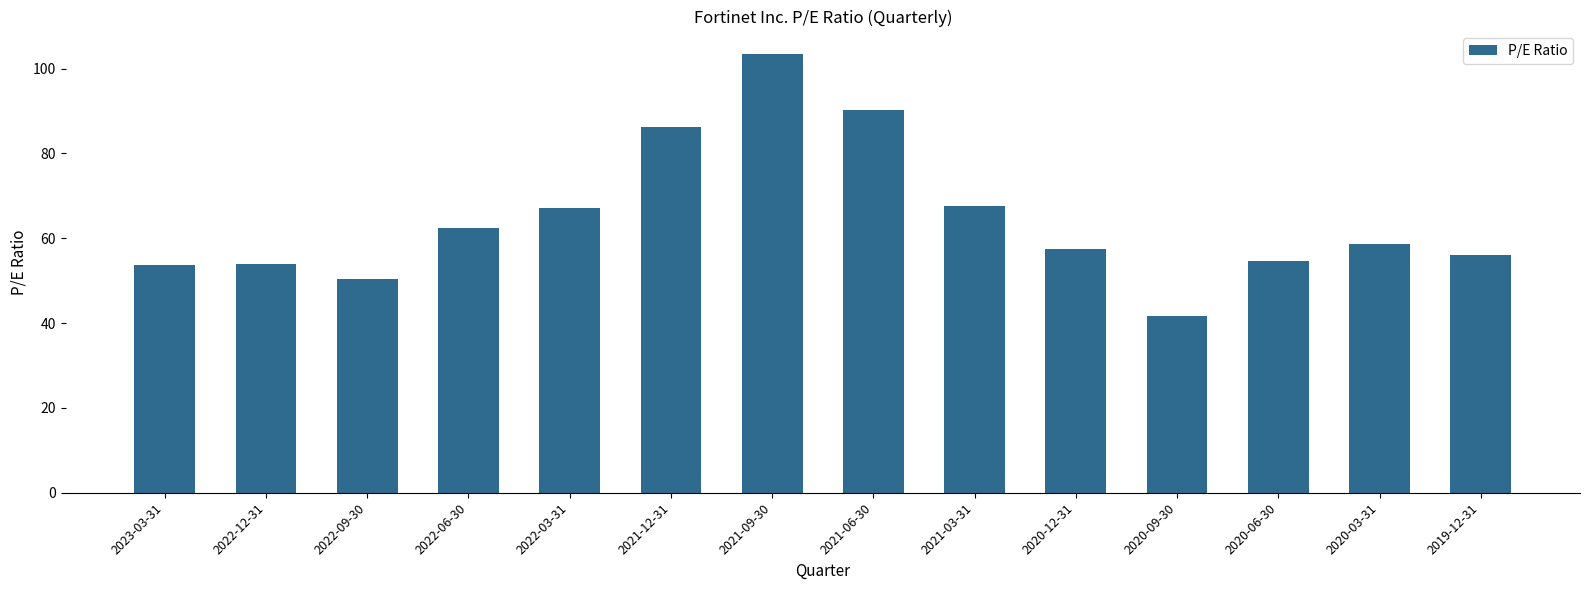

Which category has the lowest value across all series?

2020-09-30